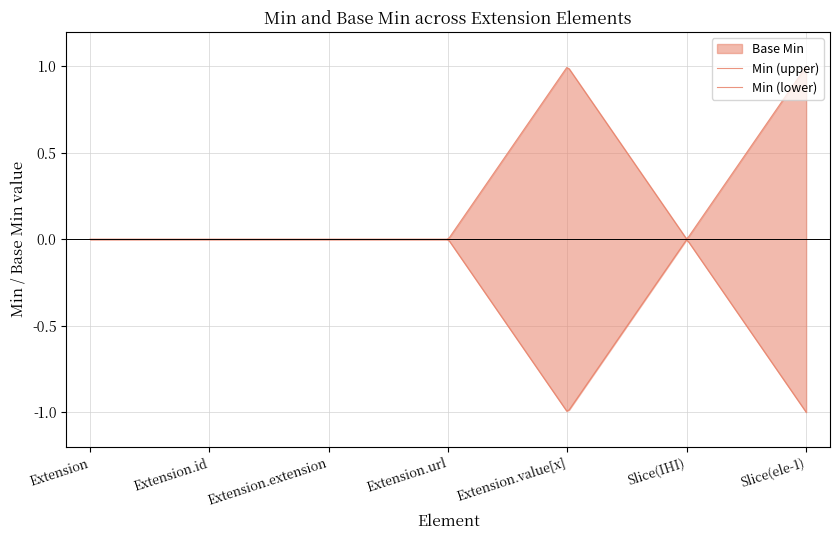

The Base Min series shows 0 at Extension.url. True or false?

True